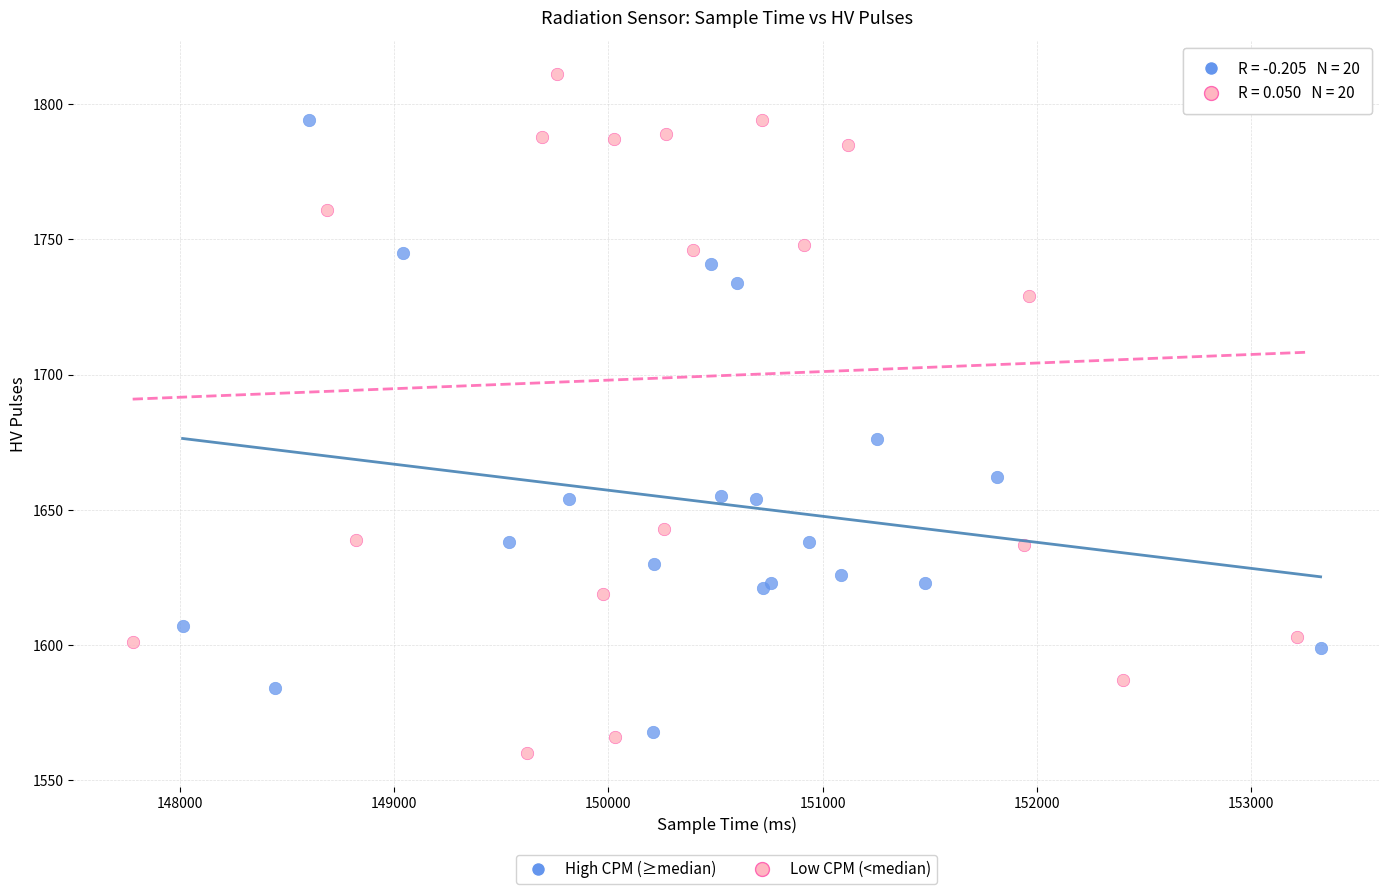

Which series has the widest spread of Y values?

Low CPM (<median)